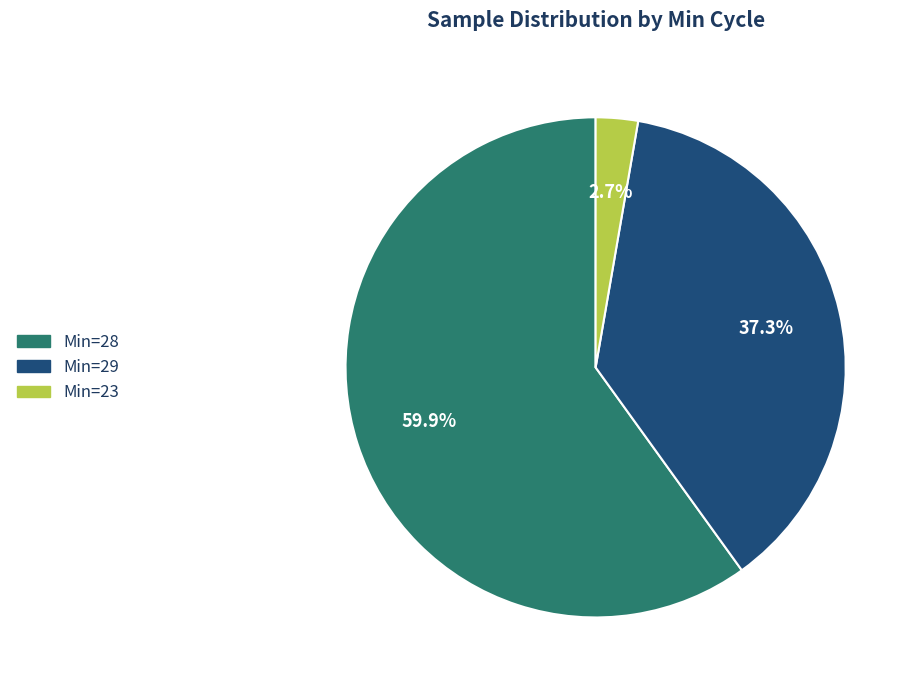

Rank the categories by value from lowest to highest.

Min=23, Min=29, Min=28